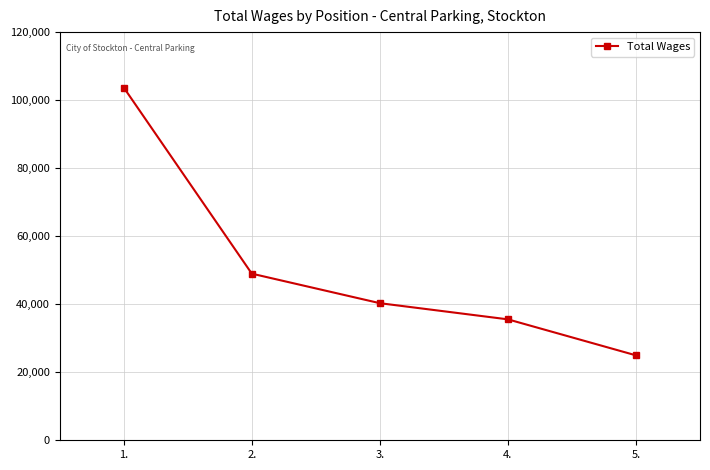

What is the maximum value shown in the chart?

103705